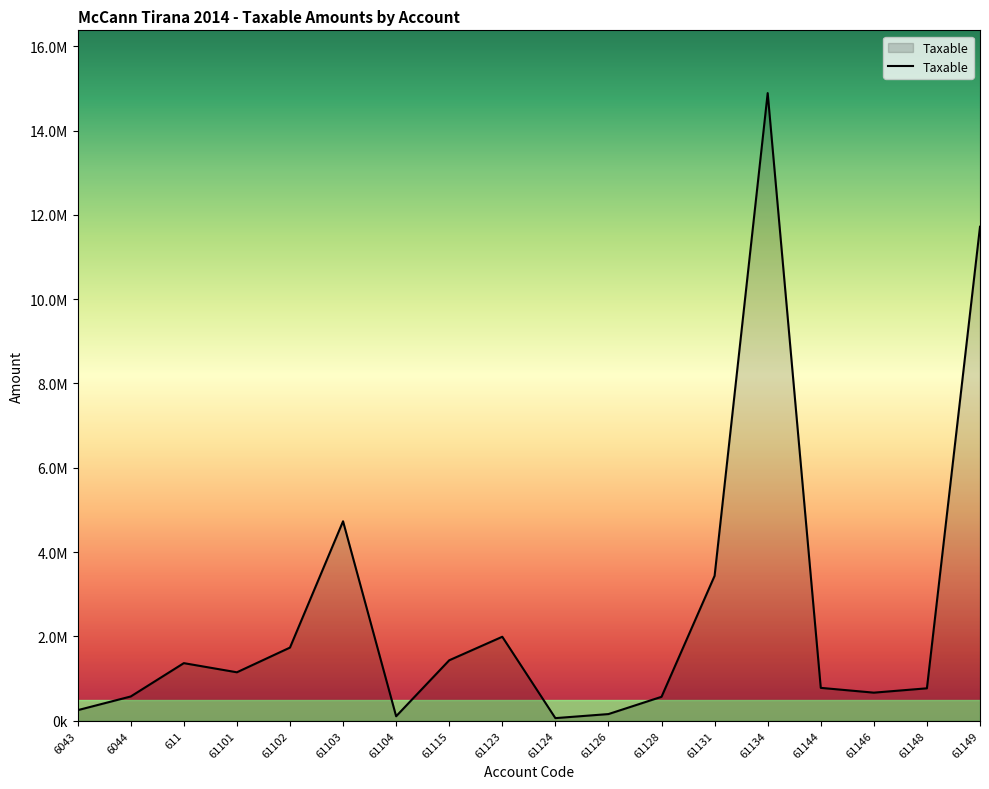

Does the chart display data point markers on the line(s)?

No